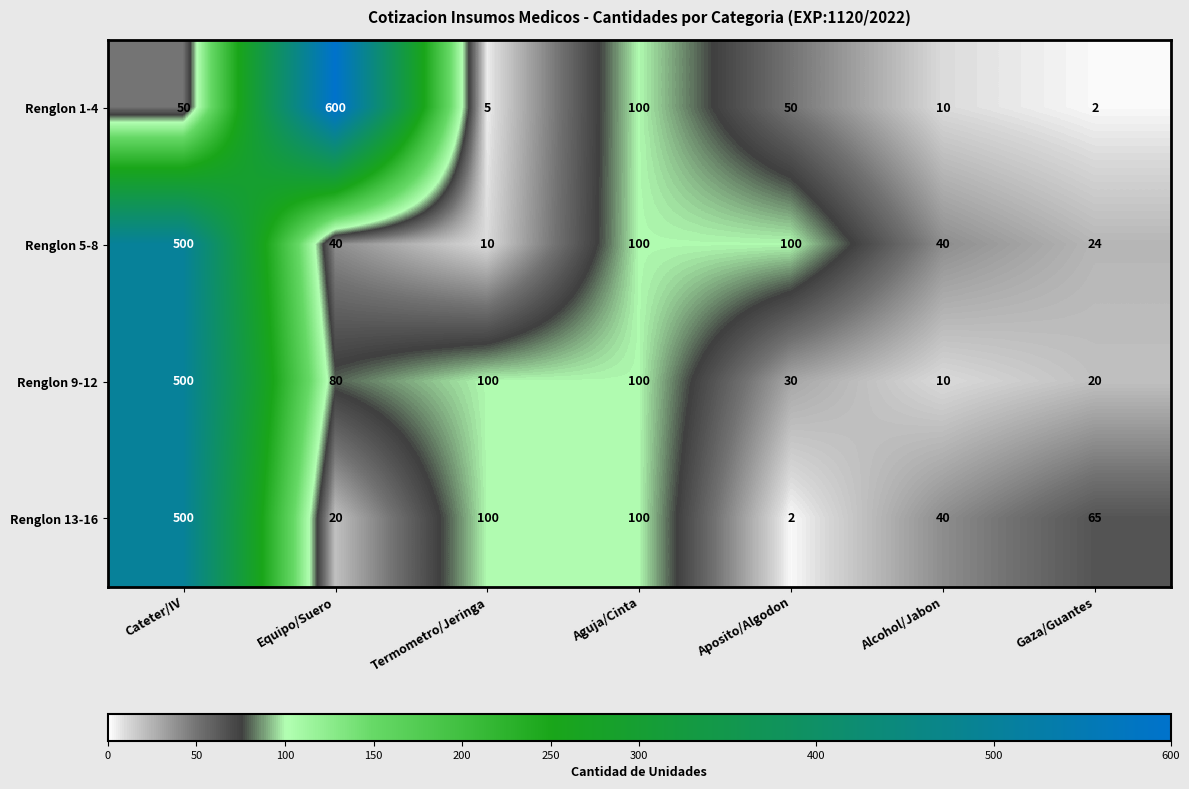

What is the approximate value of Renglon 13-16 at Aguja/Cinta, to the nearest 5?

100